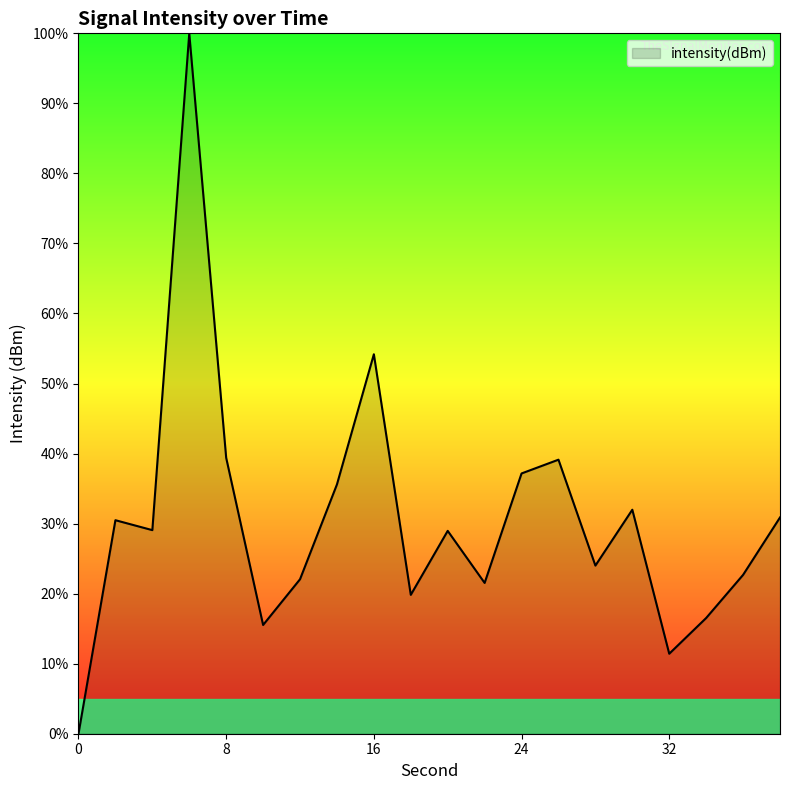

What is the maximum value shown in the chart?

100.0